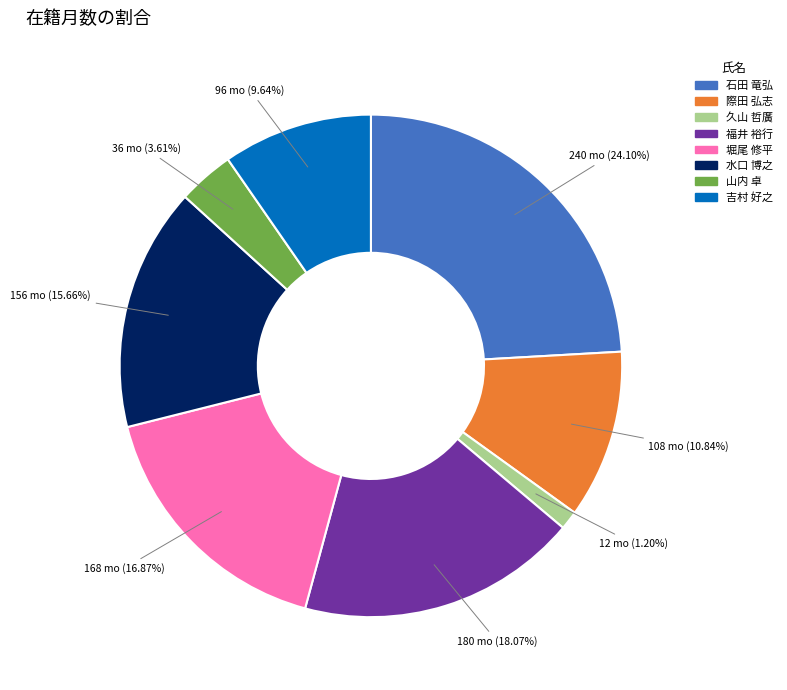

Is there a majority slice in this chart?

No